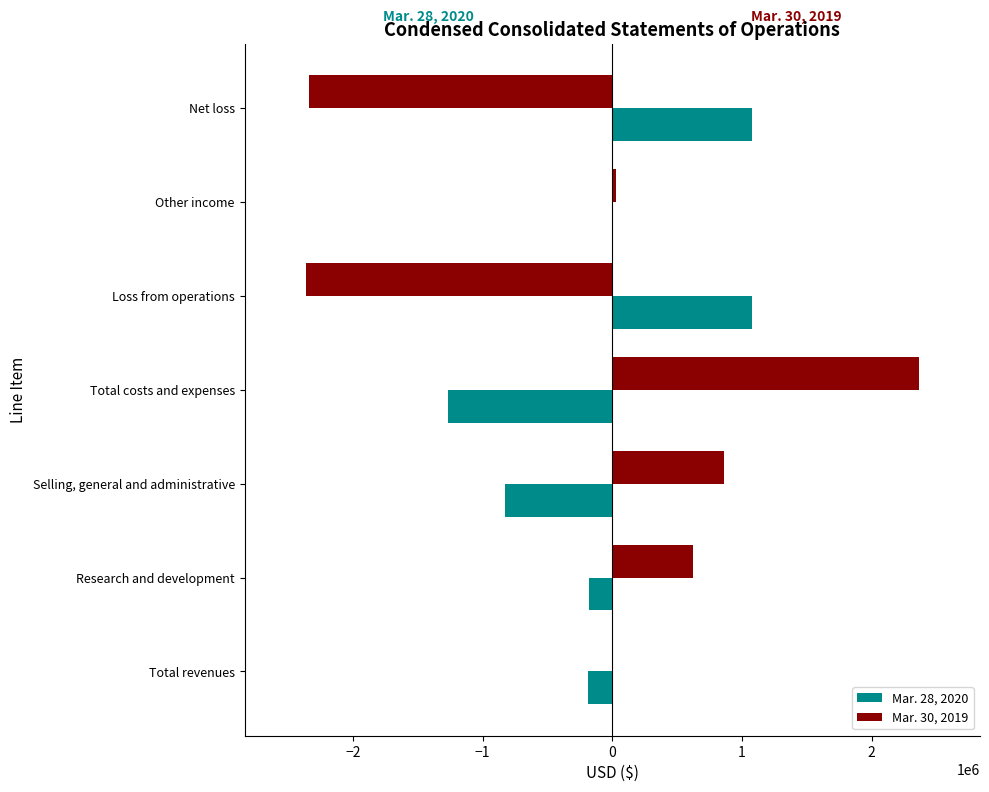

Which category has the highest value in the Mar. 30, 2019 series?

Total costs and expenses